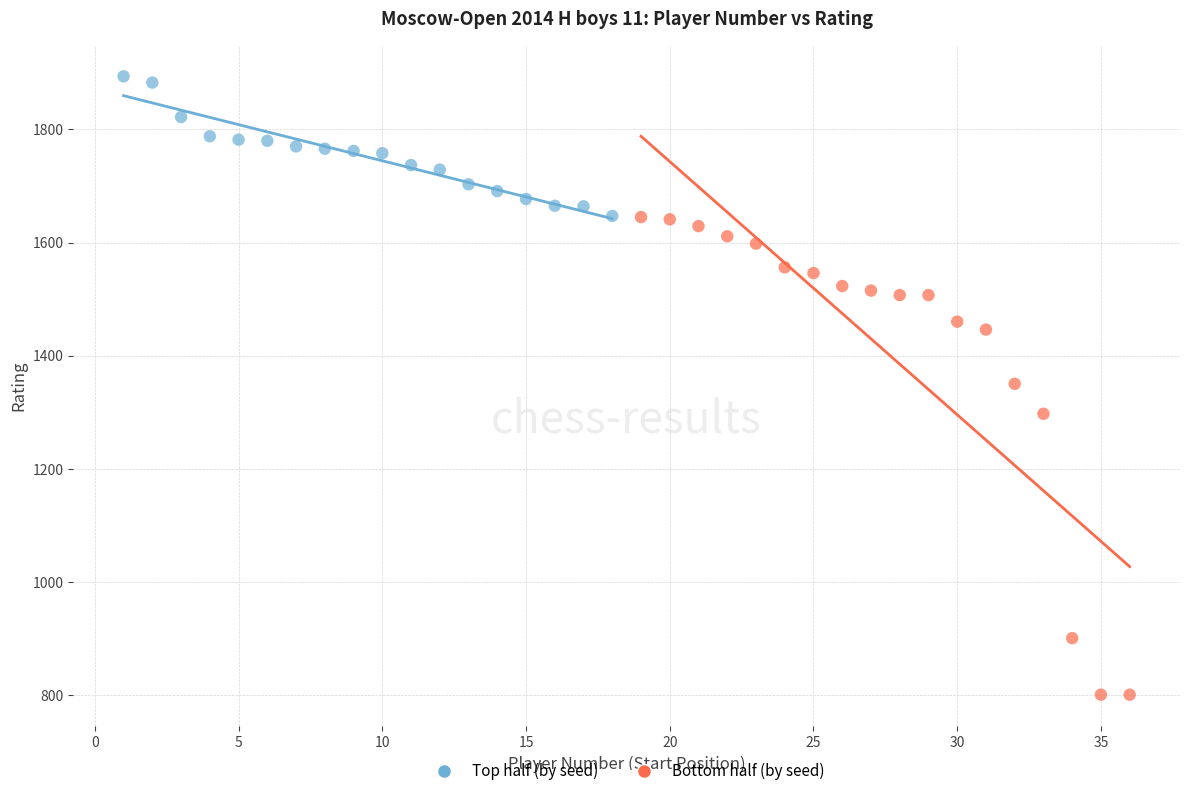

Which series reaches the minimum Y coordinate?

Bottom half (by seed)